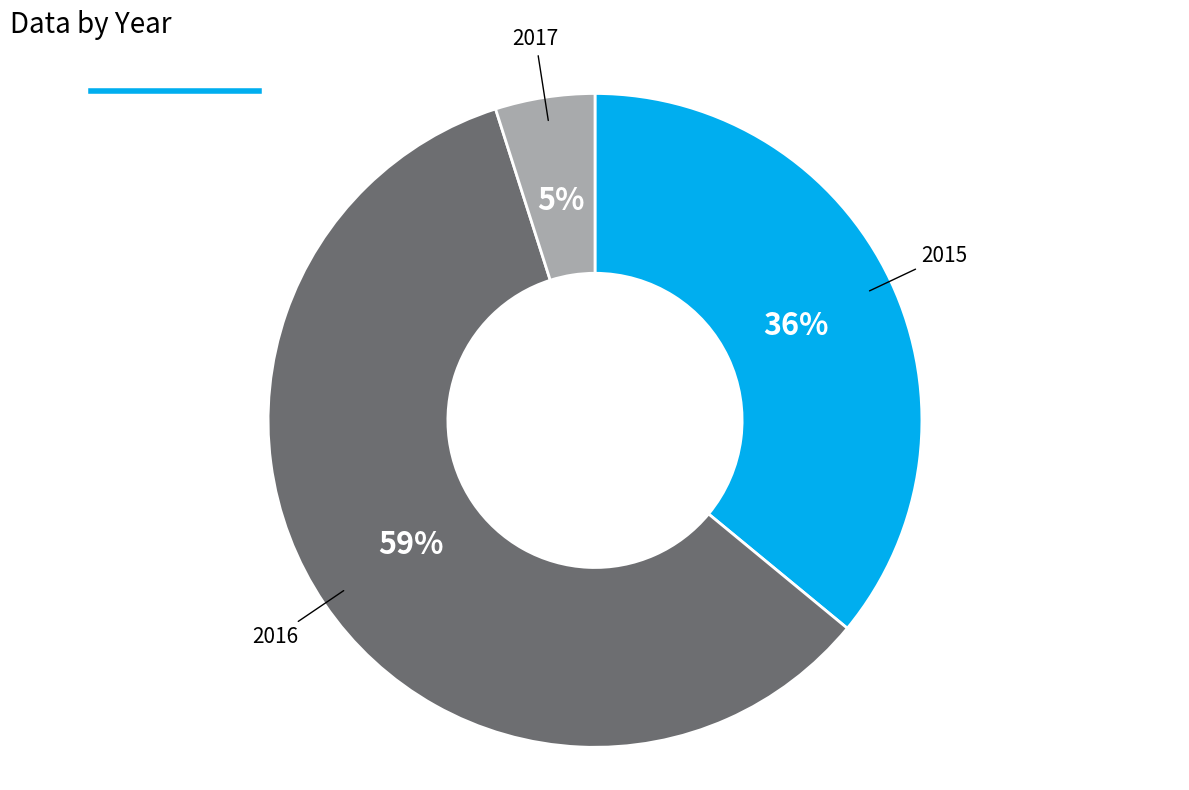

Is 2016 the majority of the pie?

Yes